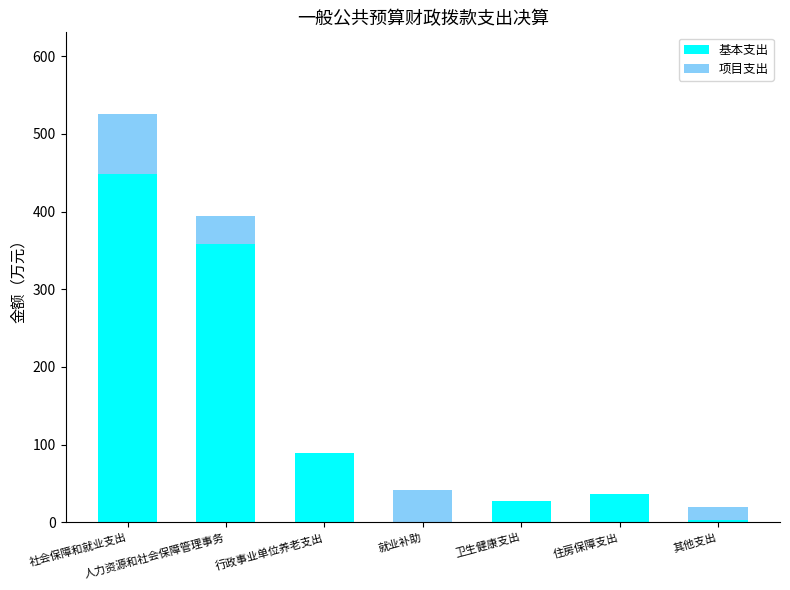

What is the total value across all series at 住房保障支出?

36.5